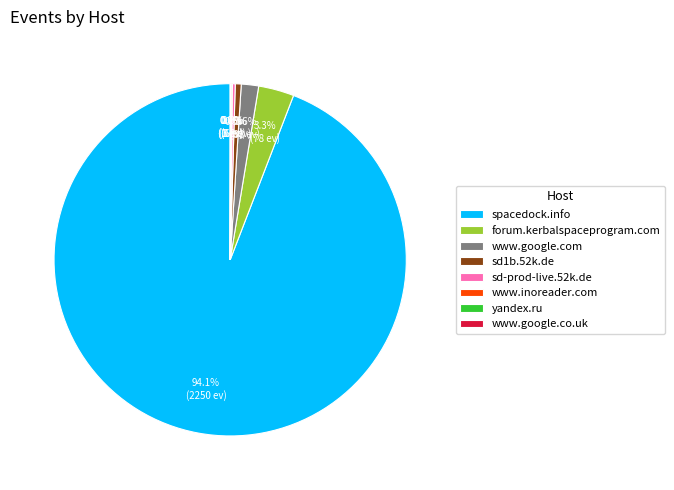

Does forum.kerbalspaceprogram.com represent more than half of the total?

No